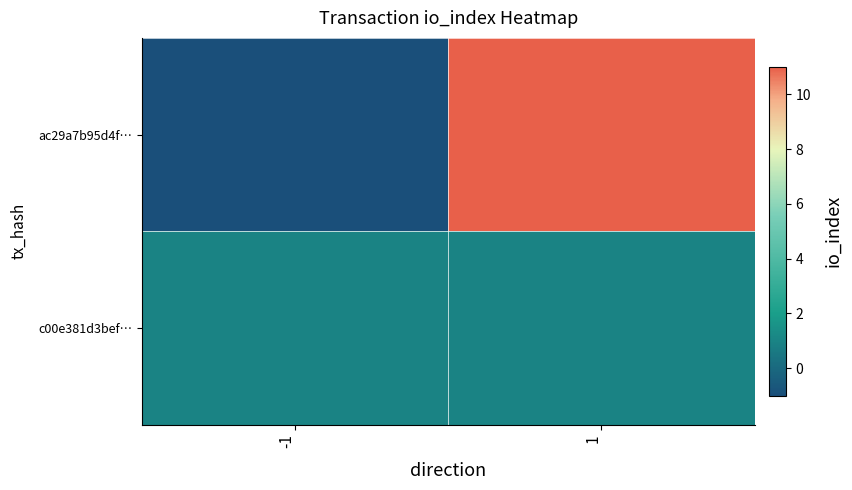

At -1, list the series in order from largest to smallest.

c00e381d3bef…, ac29a7b95d4f…